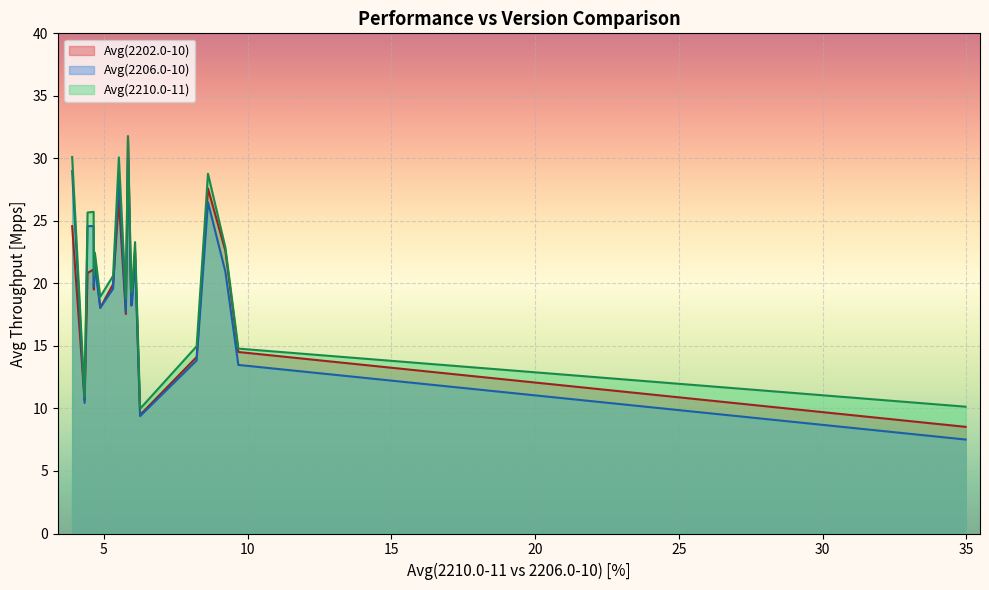

Which series has the widest spread of values?

Avg(2202.0-10)